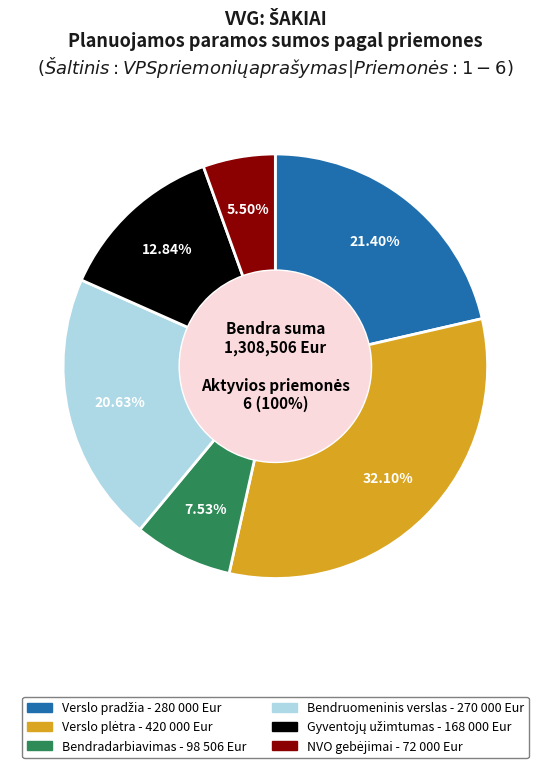

Is the sum of Kokybiško gyventojų užimtumo ir socialinė and Bendruomeninio verslo kūrimas ir plėtra greater than half?

No